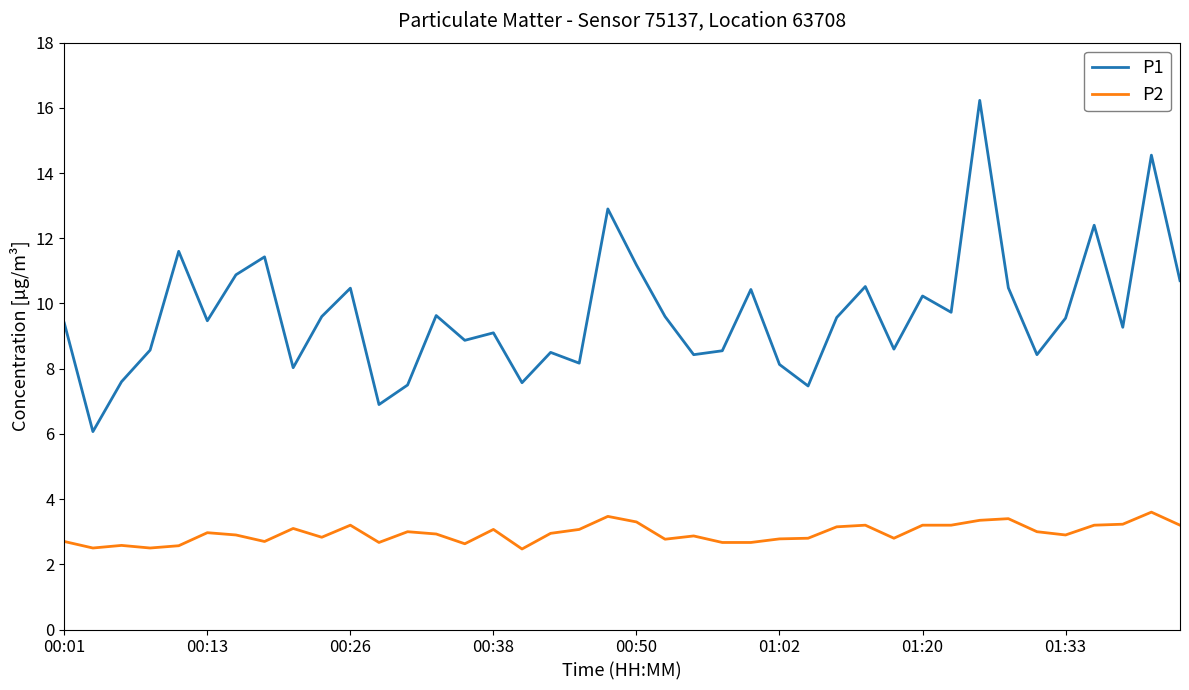

What is the minimum value for P2?

2.5